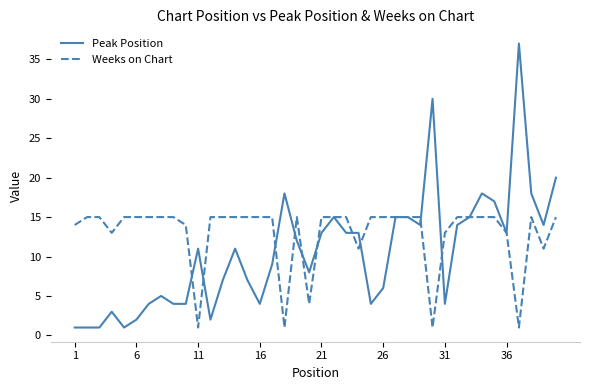

How many lines are shown in the chart?

2